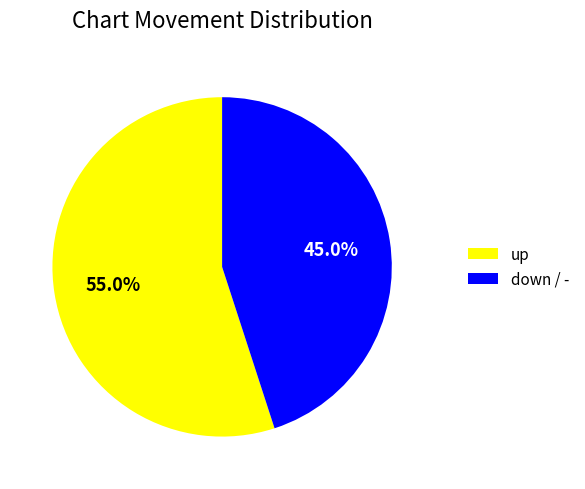

What percentage is the up slice, to the nearest percent?

55%